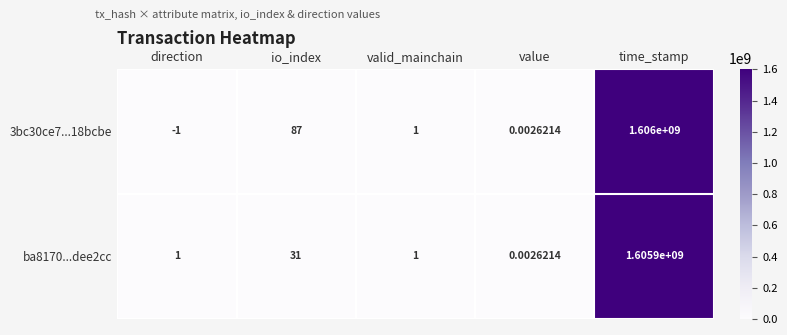

Where is ba8170...dee2cc nearest to the value 802950000?

io_index